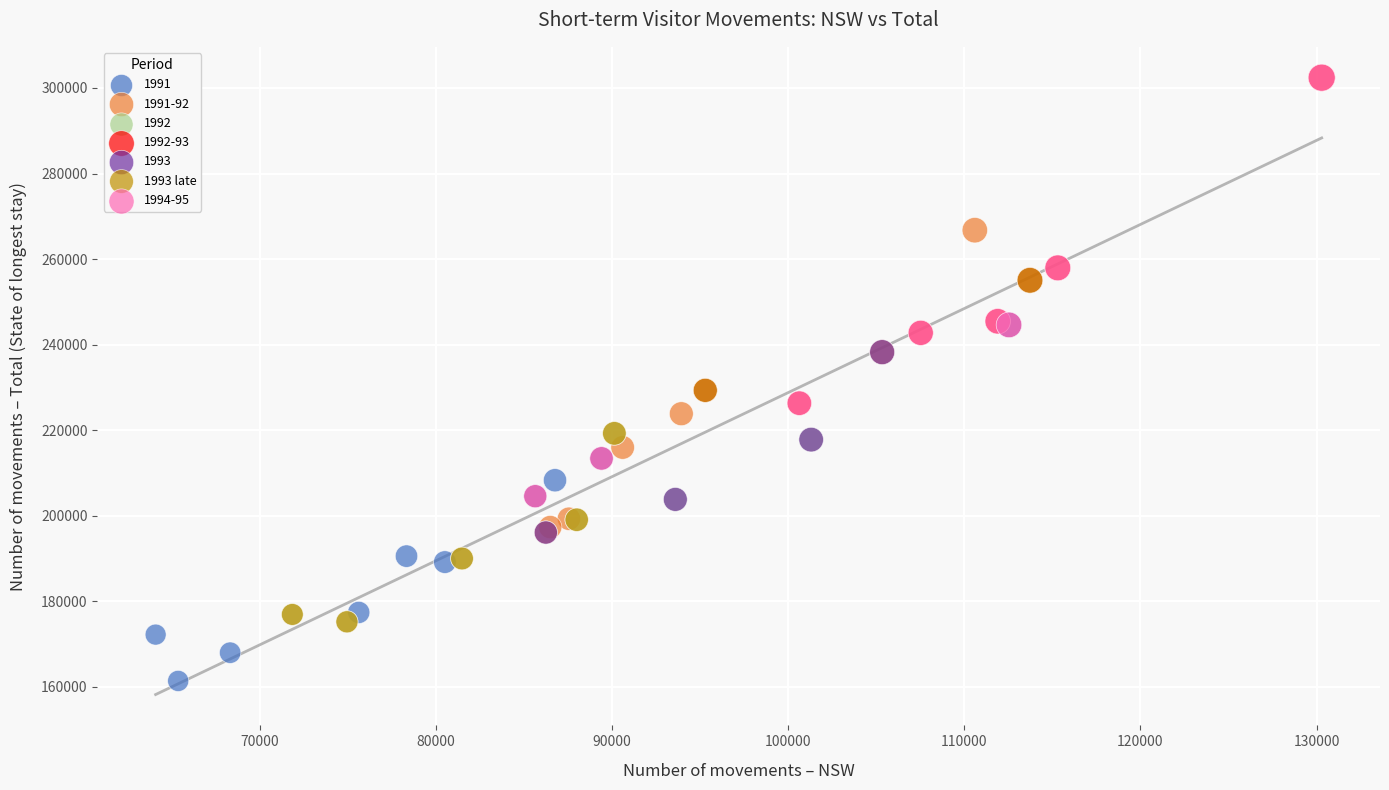

Which series reaches the minimum Y coordinate?

1991